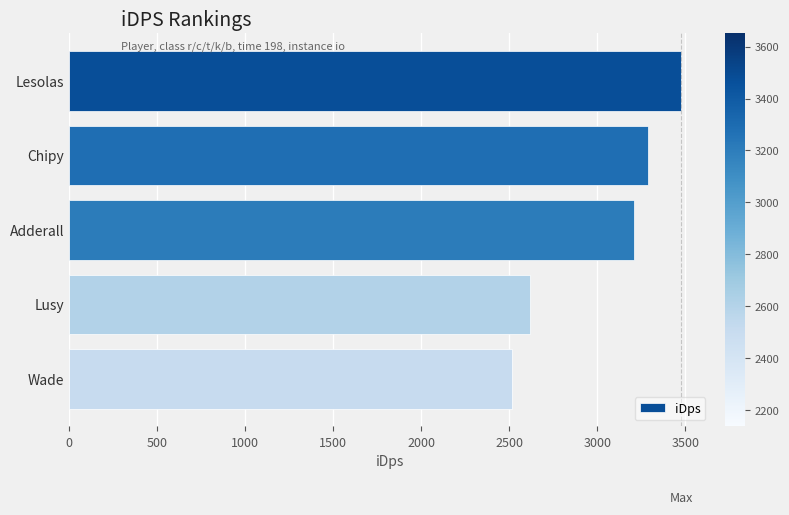

What is the label of the 1st bar from the bottom?

Wade